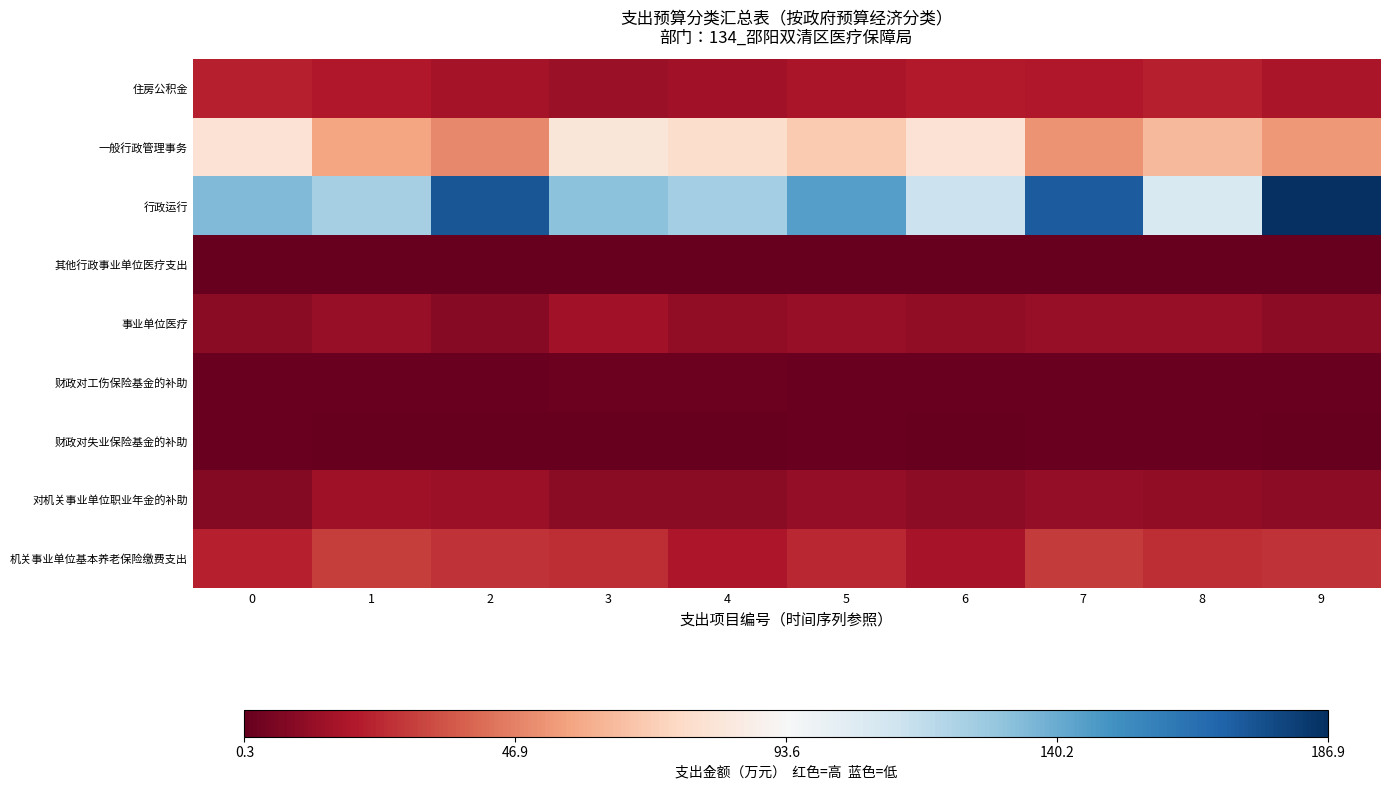

At which category is the sum across all series the highest?

9